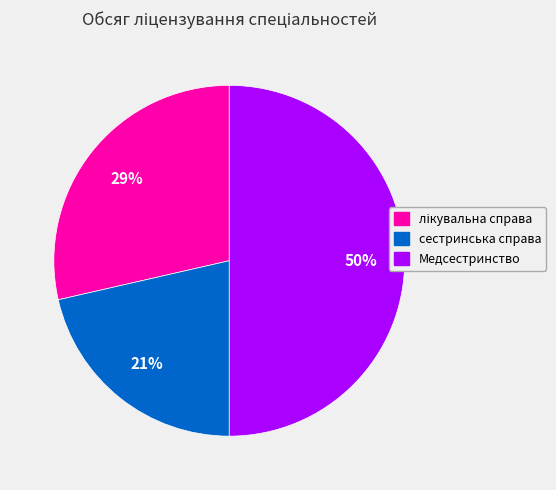

Do сестринська справа and Медсестринство together represent more than half of the pie?

Yes